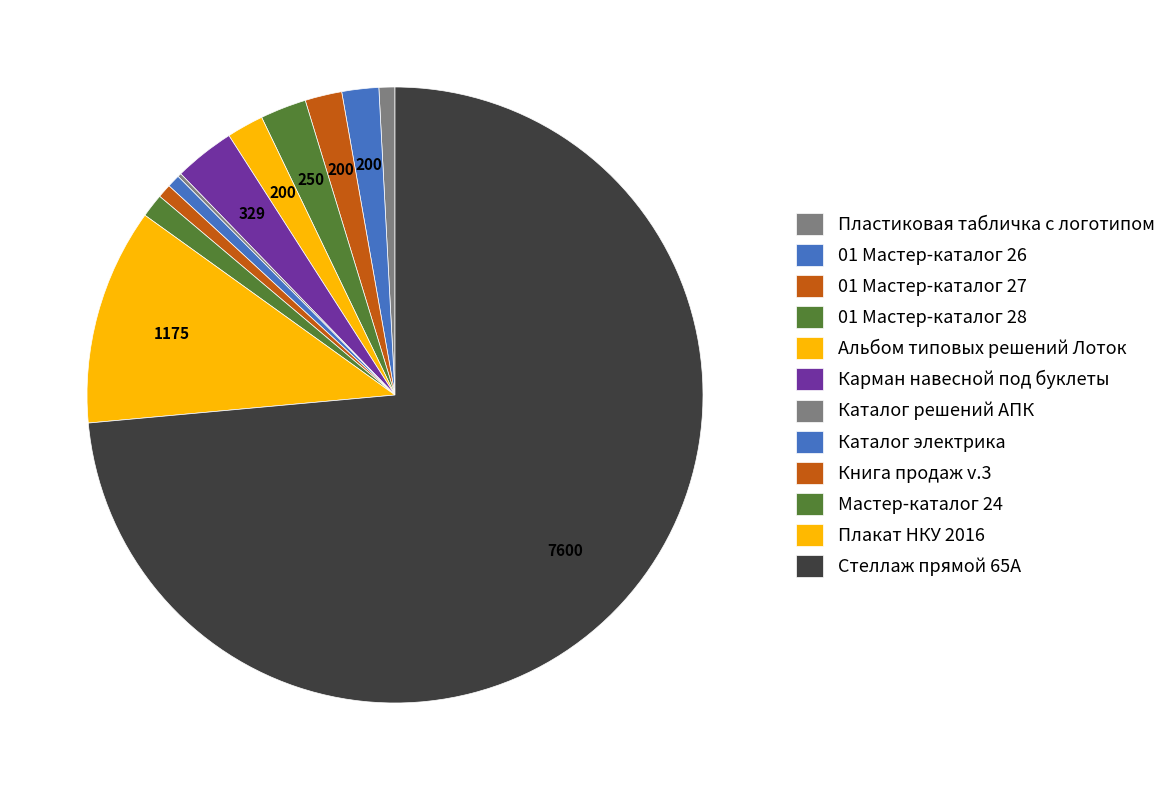

Is there any slice that represents more than half of the pie?

Yes